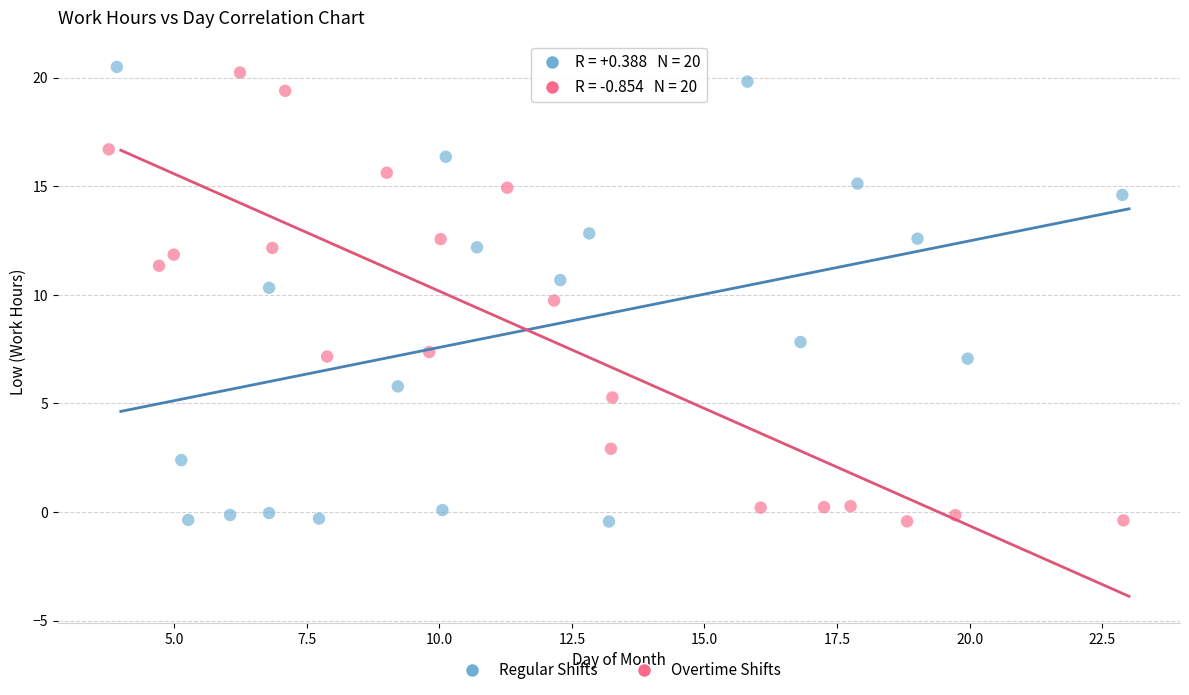

Which series has the largest Y range (max minus min)?

Regular Shifts